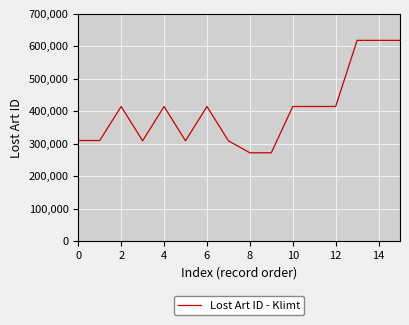

What is the greatest value displayed?

618111